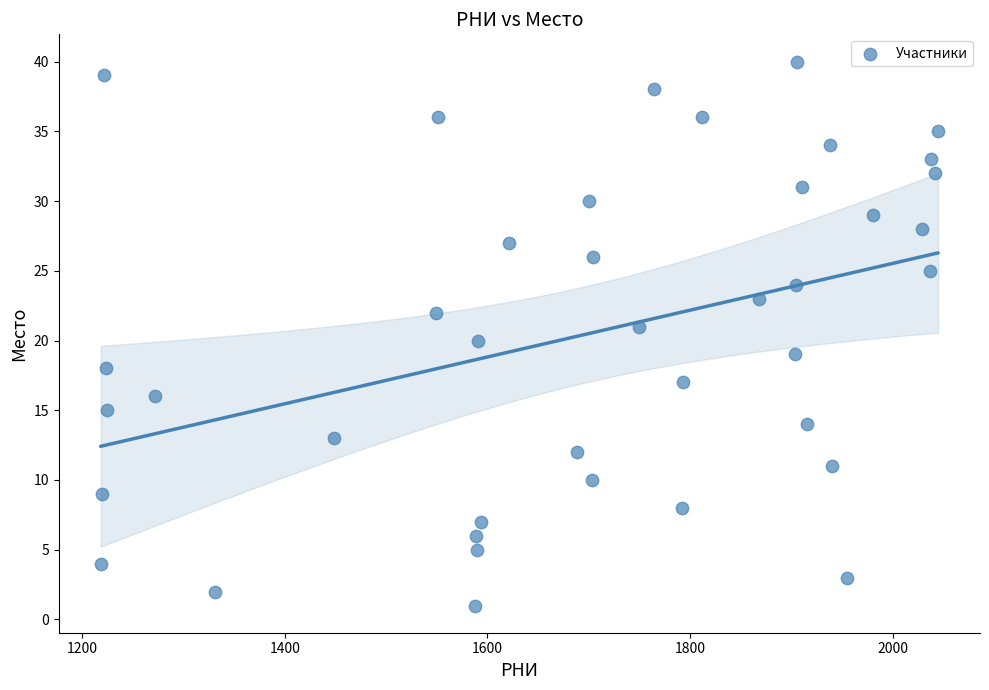

What is the range of X values (max minus min)?

827